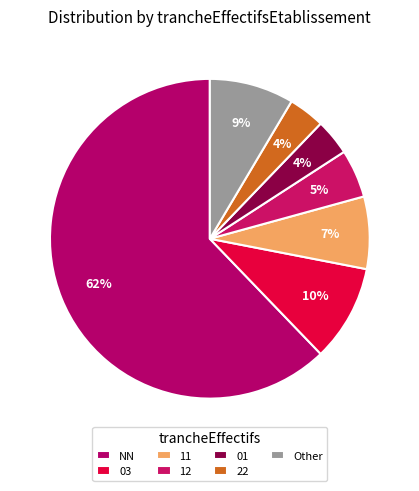

Do 11 and 01 together represent more than half of the pie?

No